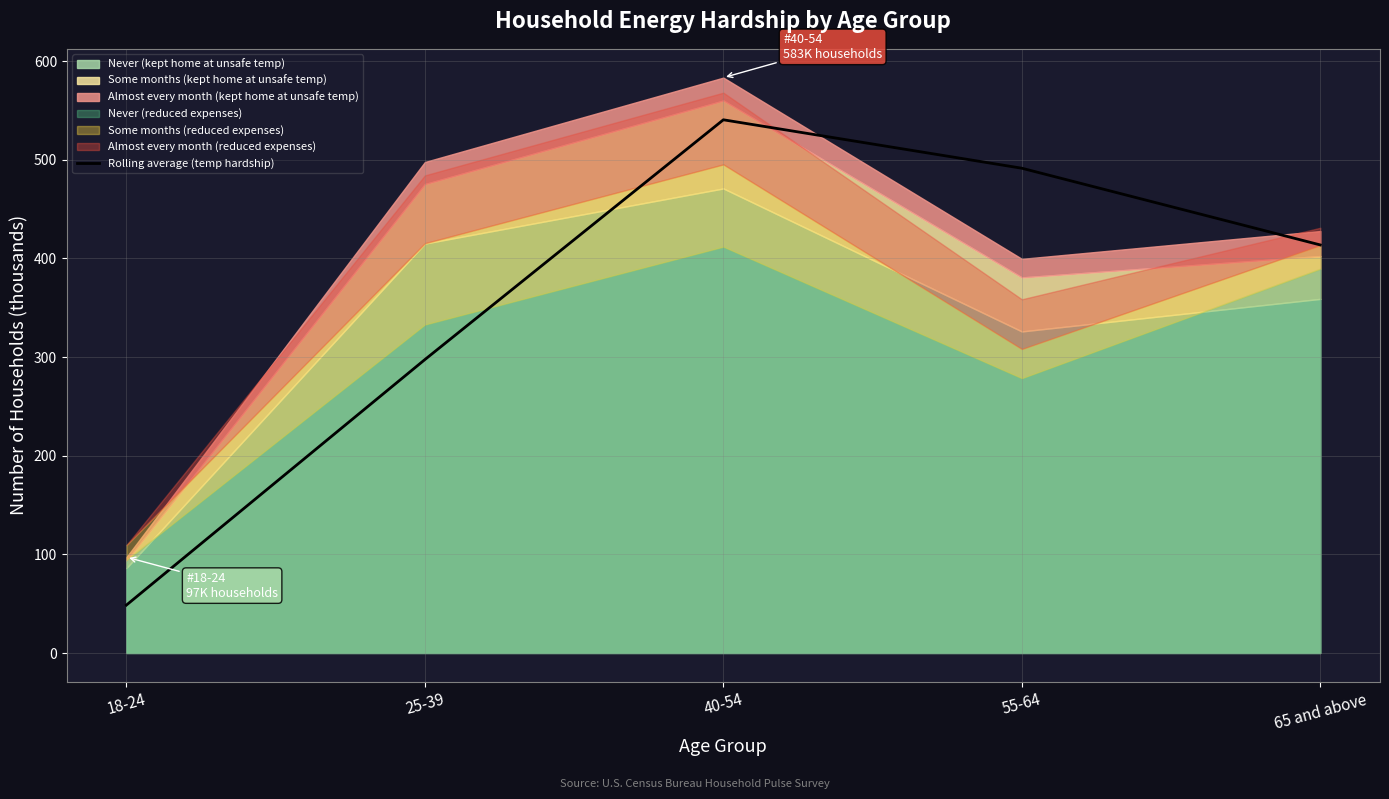

True or false: the data shows 540.5 at 40-54.

True